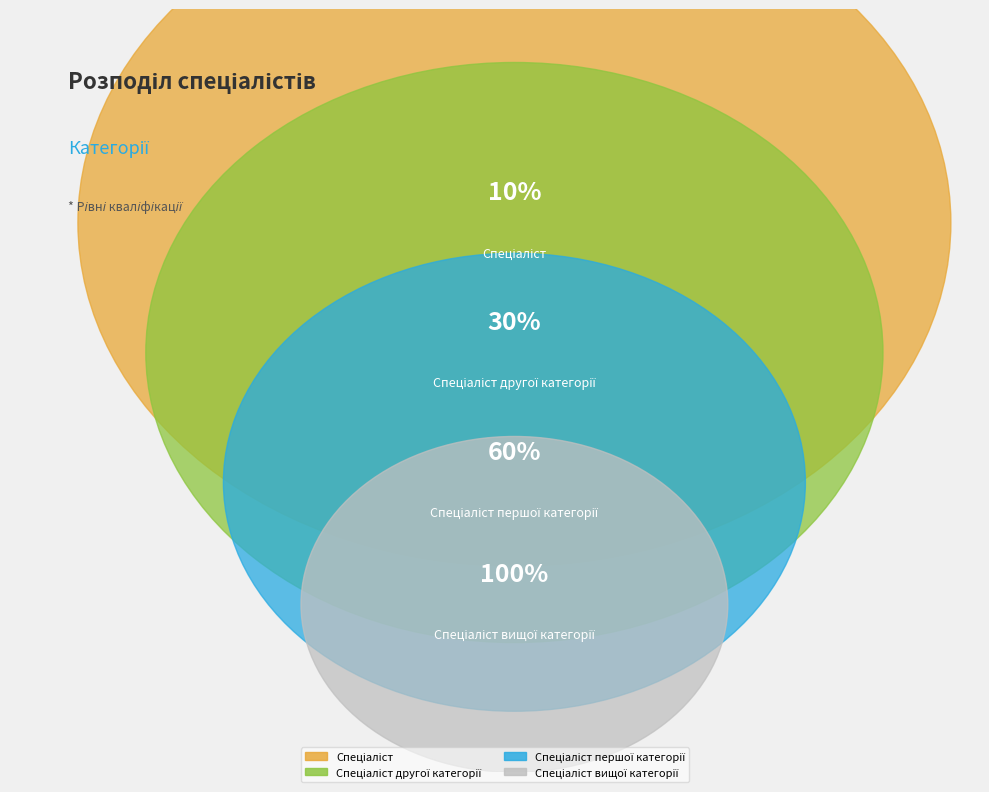

What is the largest slice in the pie chart?

Спеціаліст вищої категорії